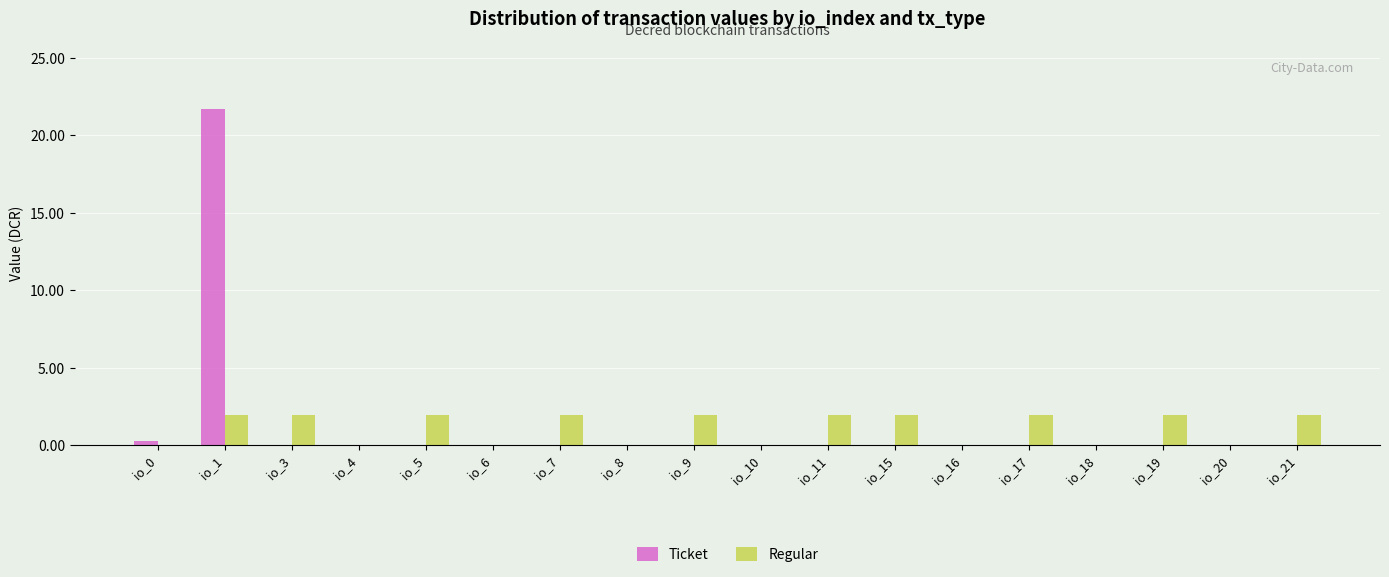

The value of Regular at io_5 is 2.0. True or false?

True